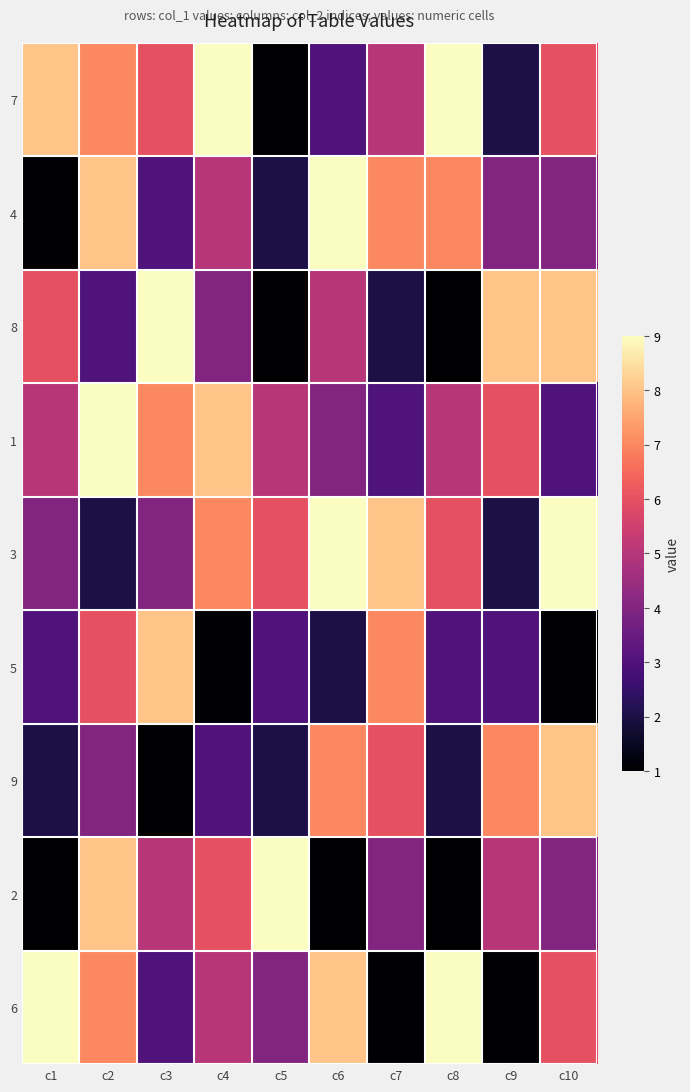

What is the total value across all series at c8?

43